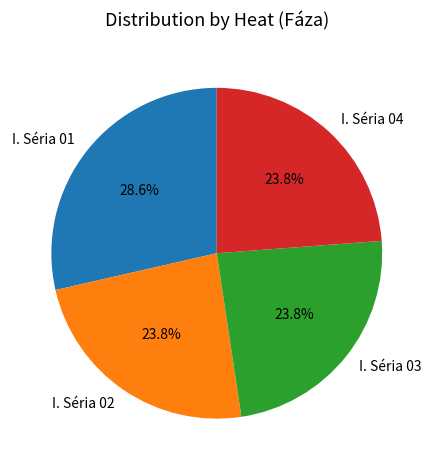

True or false: I. Séria 03 accounts for 35% of the total.

False